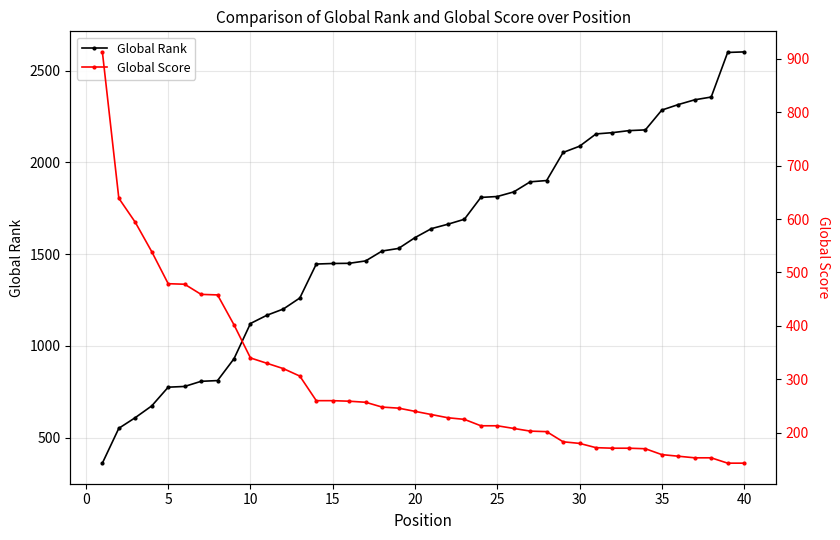

List the series in order of their overall mean, lowest first.

Global Score, Global Rank